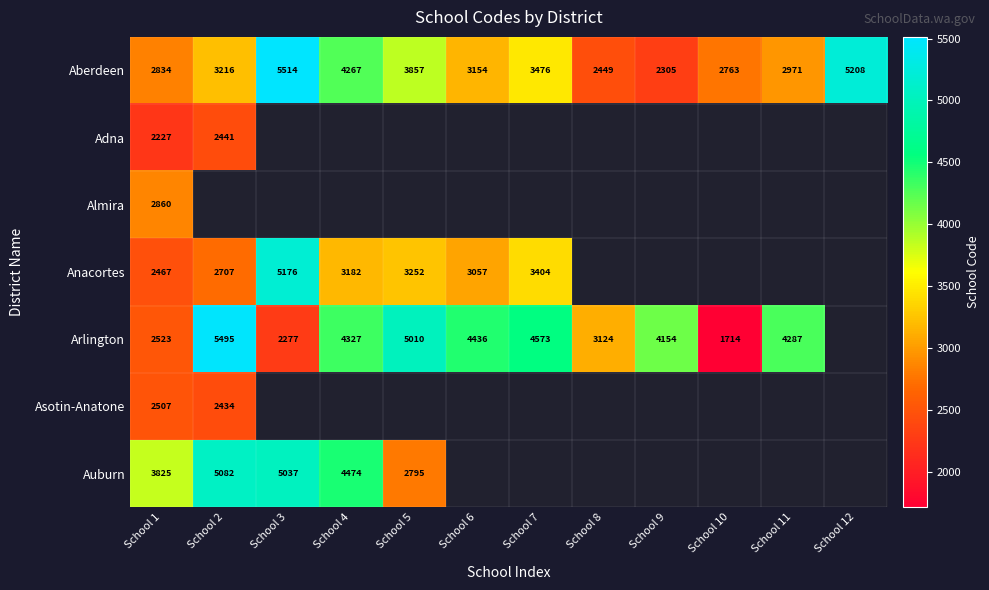

What is the average value of the Aberdeen series?

3501